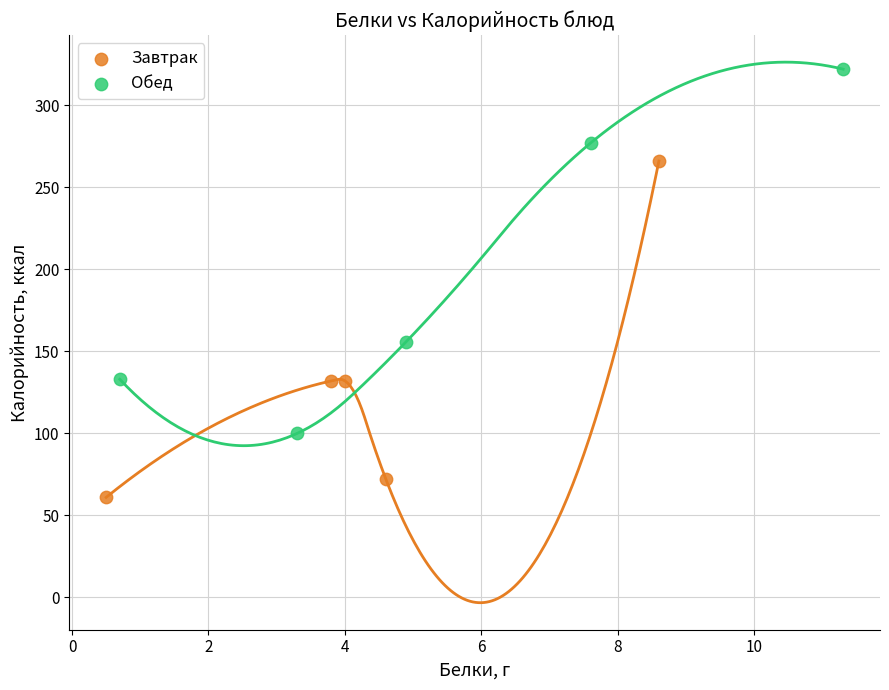

Which series reaches the minimum Y coordinate?

Завтрак